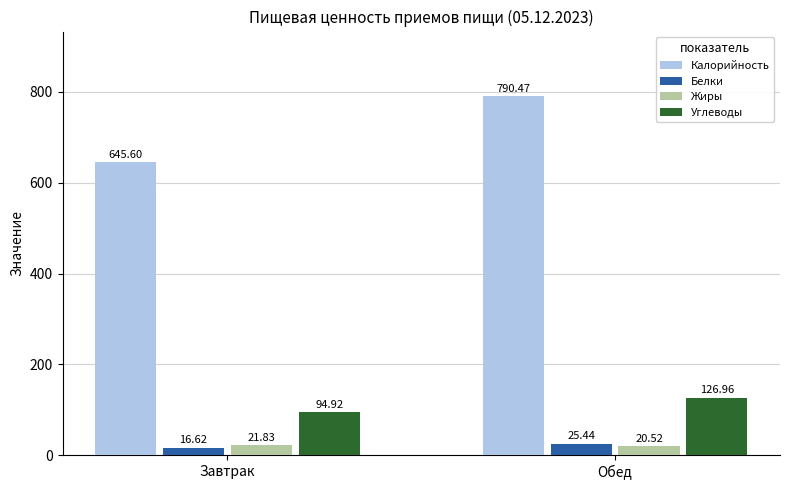

Which series changed the most between Завтрак and Обед?

Калорийность